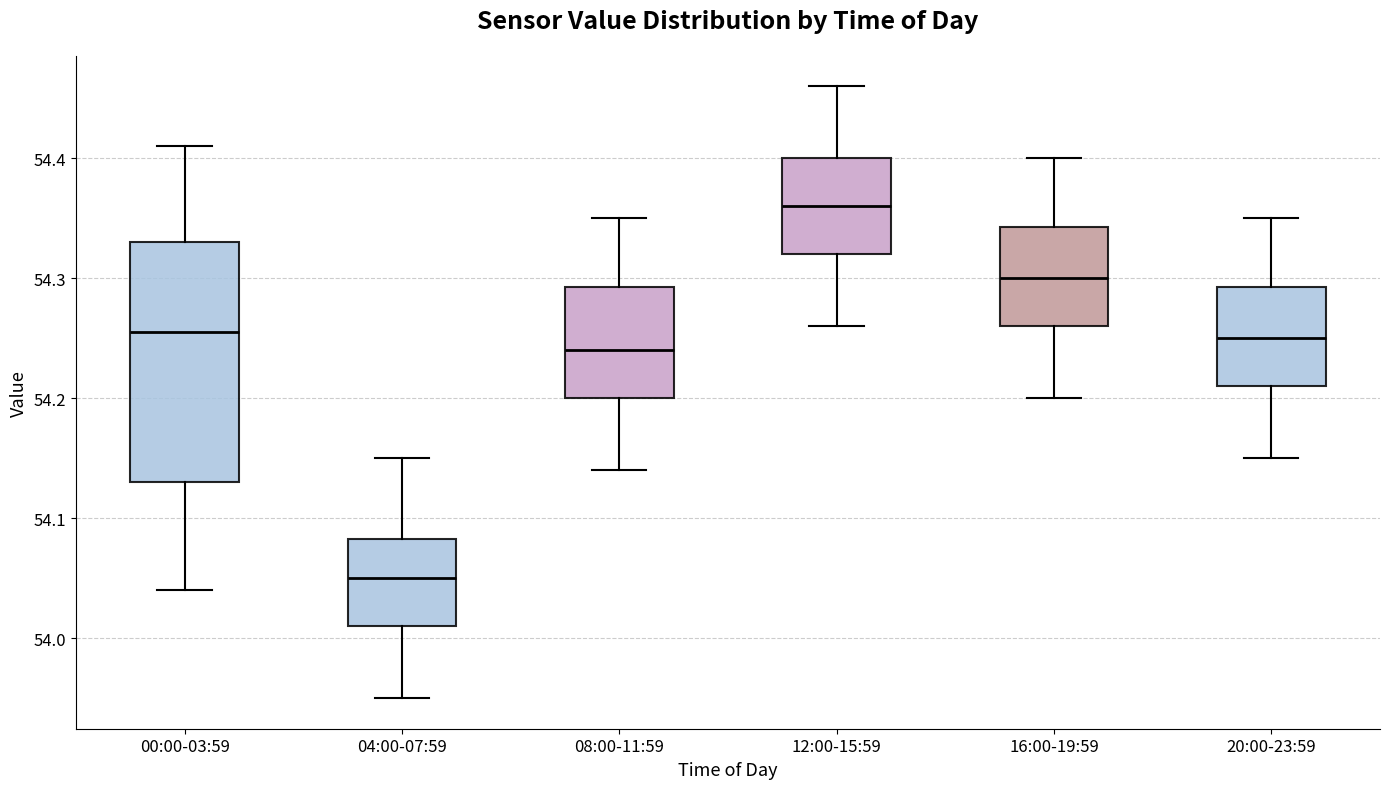

Reading left to right, read every box against the y-axis: the position of its median line, the range the box covers, and the ends of its whiskers. The values are not printed on the chart, so give them approximately, as read against the axis.

00:00-03:59: median 54.26, box 54.13 to 54.33, whiskers 54.04 to 54.41
04:00-07:59: median 54.05, box 54.01 to 54.08, whiskers 53.95 to 54.15
08:00-11:59: median 54.24, box 54.20 to 54.29, whiskers 54.14 to 54.35
12:00-15:59: median 54.36, box 54.32 to 54.40, whiskers 54.26 to 54.46
16:00-19:59: median 54.30, box 54.26 to 54.34, whiskers 54.20 to 54.40
20:00-23:59: median 54.25, box 54.21 to 54.29, whiskers 54.15 to 54.35